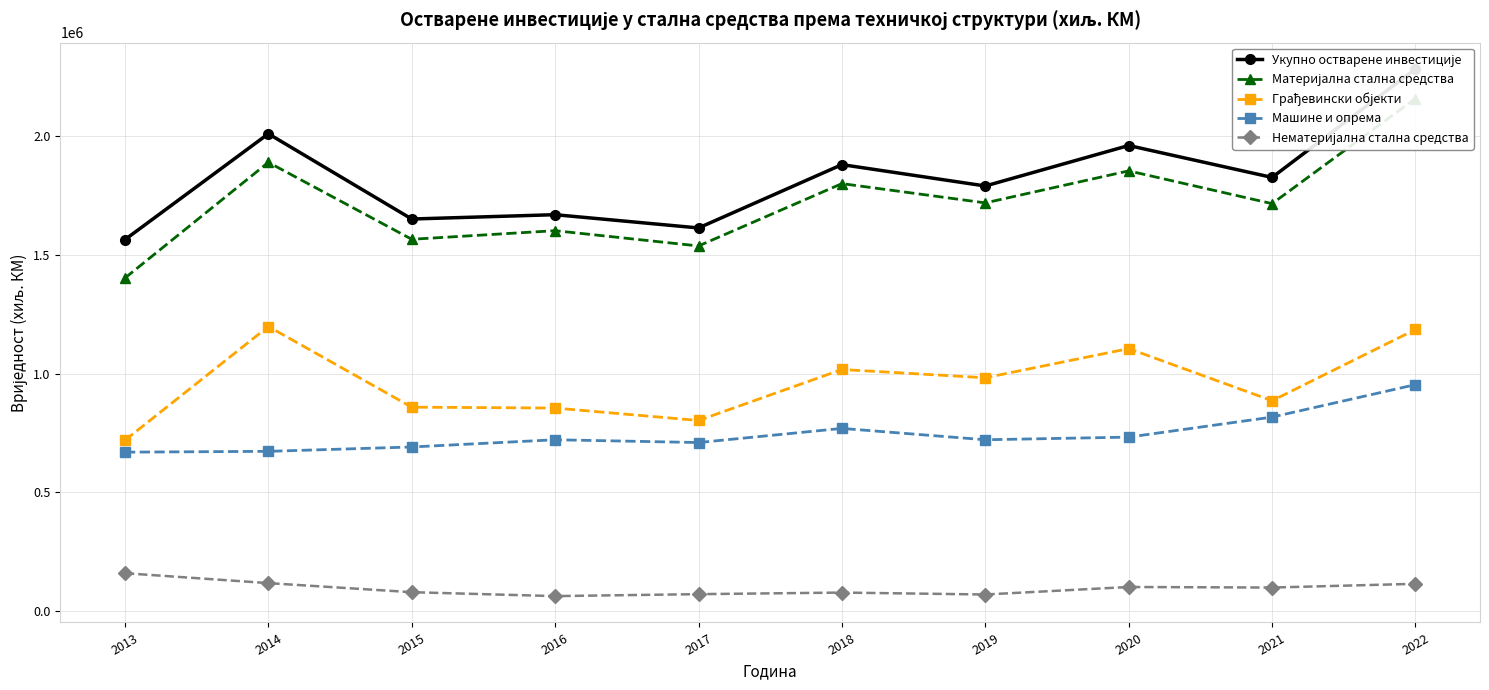

Count the number of categories in the chart.

10